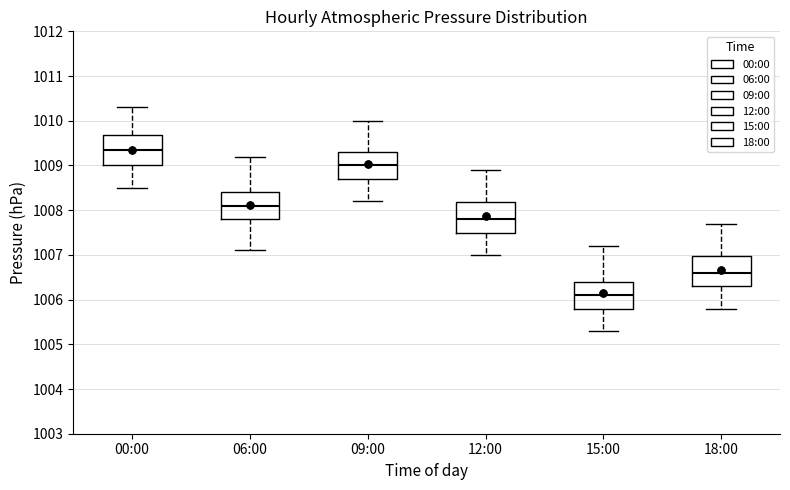

Reading left to right, read every box against the y-axis: the position of its median line, the range the box covers, and the ends of its whiskers. The values are not printed on the chart, so give them approximately, as read against the axis.

00:00: median 1009.4, box 1009.0 to 1009.7, whiskers 1008.5 to 1010.3
06:00: median 1008.1, box 1007.8 to 1008.4, whiskers 1007.1 to 1009.2
09:00: median 1009.0, box 1008.7 to 1009.3, whiskers 1008.2 to 1010.0
12:00: median 1007.8, box 1007.5 to 1008.2, whiskers 1007.0 to 1008.9
15:00: median 1006.1, box 1005.8 to 1006.4, whiskers 1005.3 to 1007.2
18:00: median 1006.6, box 1006.3 to 1007.0, whiskers 1005.8 to 1007.7